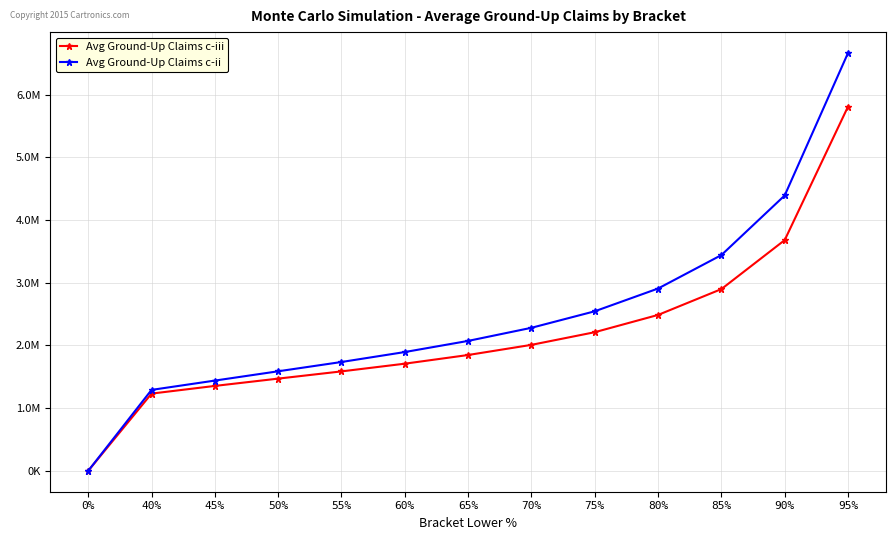

What are all the series names shown in the legend?

Avg Ground-Up Claims c-iii, Avg Ground-Up Claims c-ii